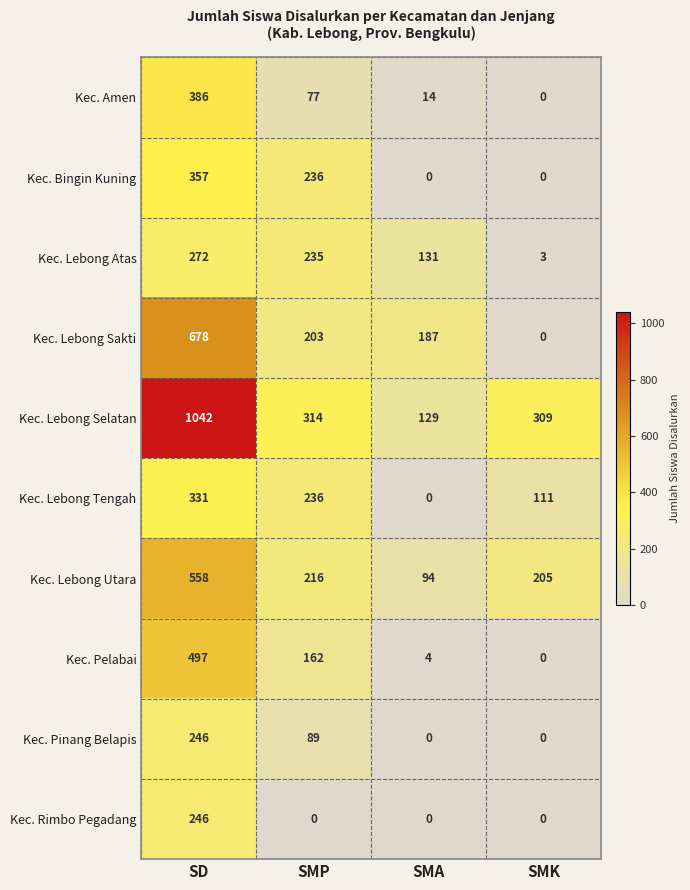

Is it true that Kec. Lebong Utara equals 216 at SMP?

True